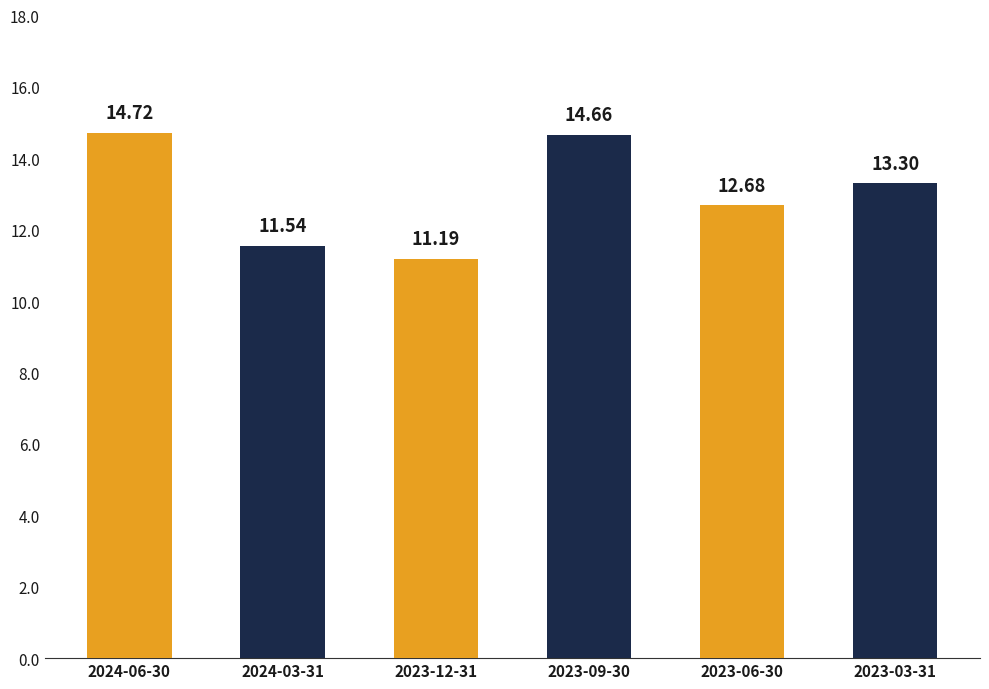

What is the sum of the values at 2023-09-30 and 2024-06-30?

29.4